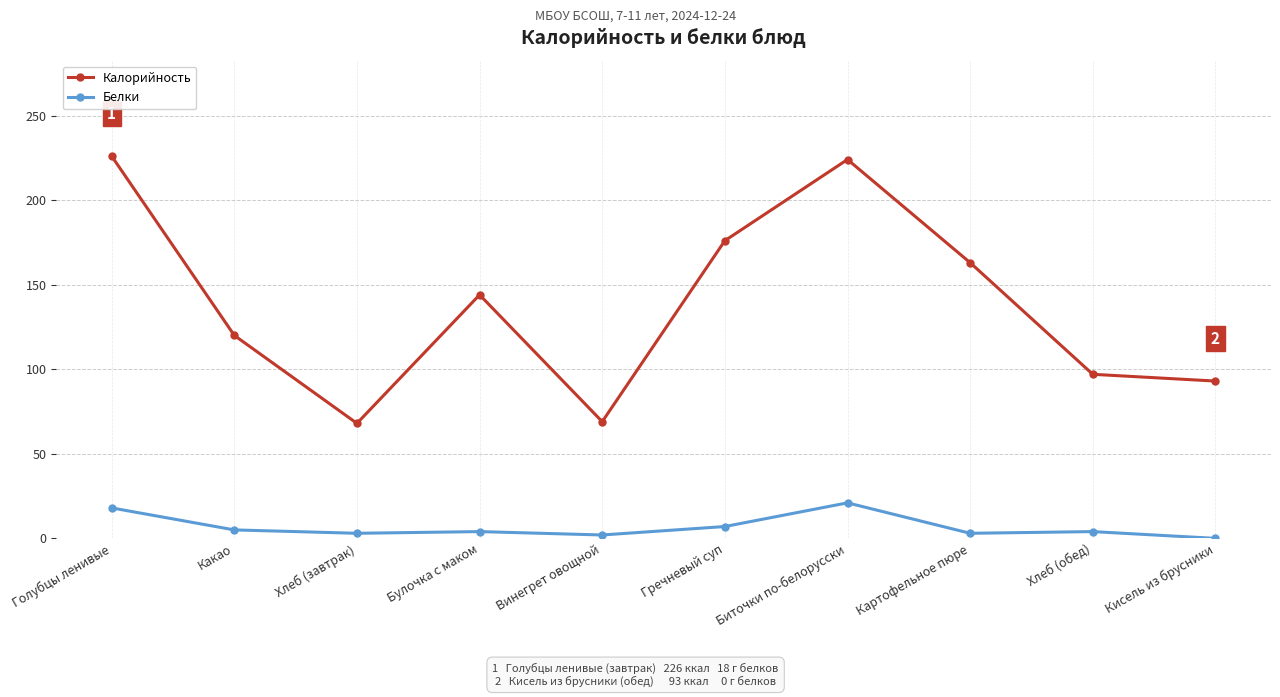

What is the difference between the highest and lowest values at Какао?

115